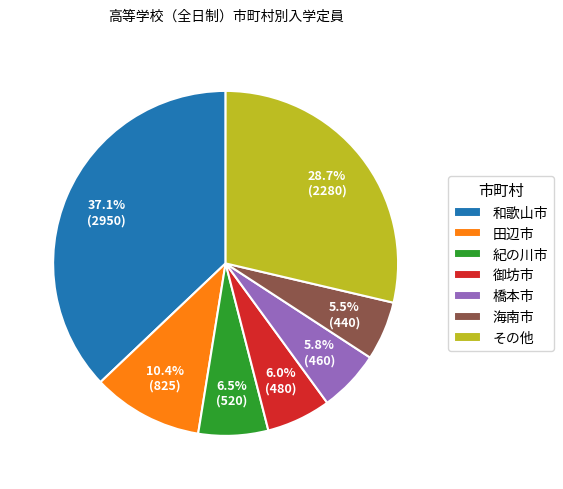

Does 和歌山市 represent more than half of the total?

No